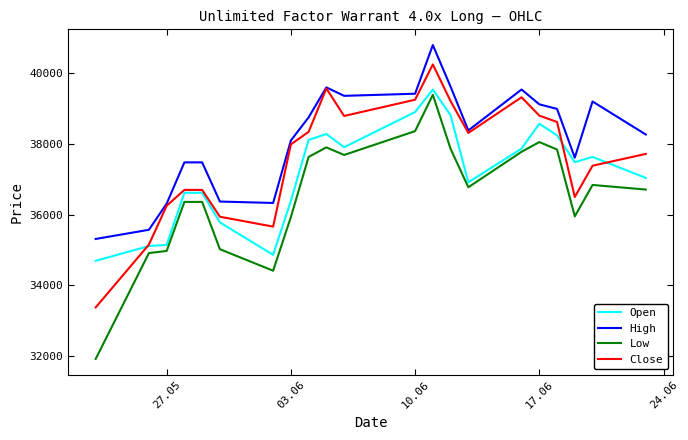

What is the minimum value shown in the chart?

31910